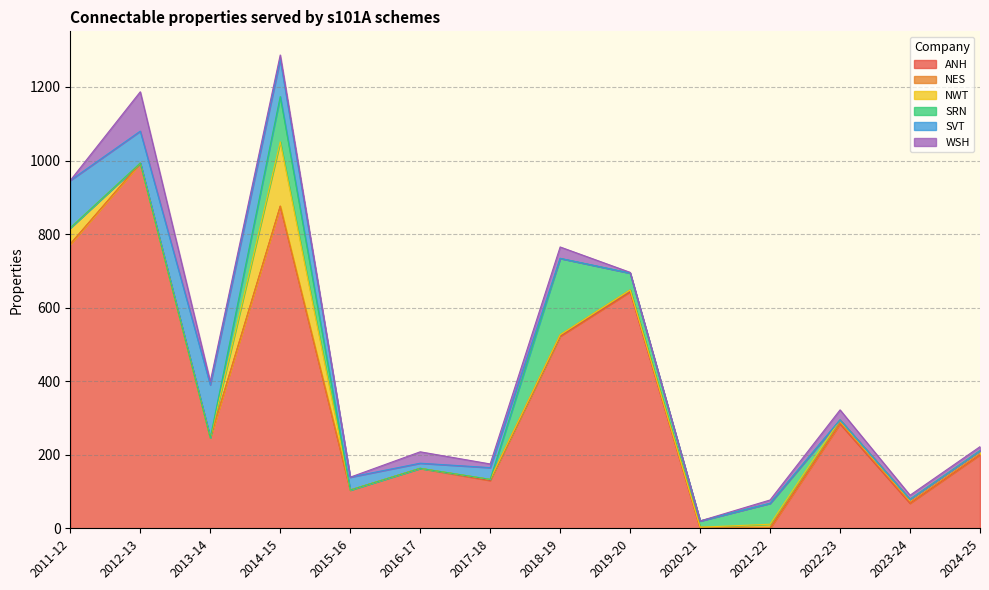

At which category is the sum across all series the highest?

2014-15